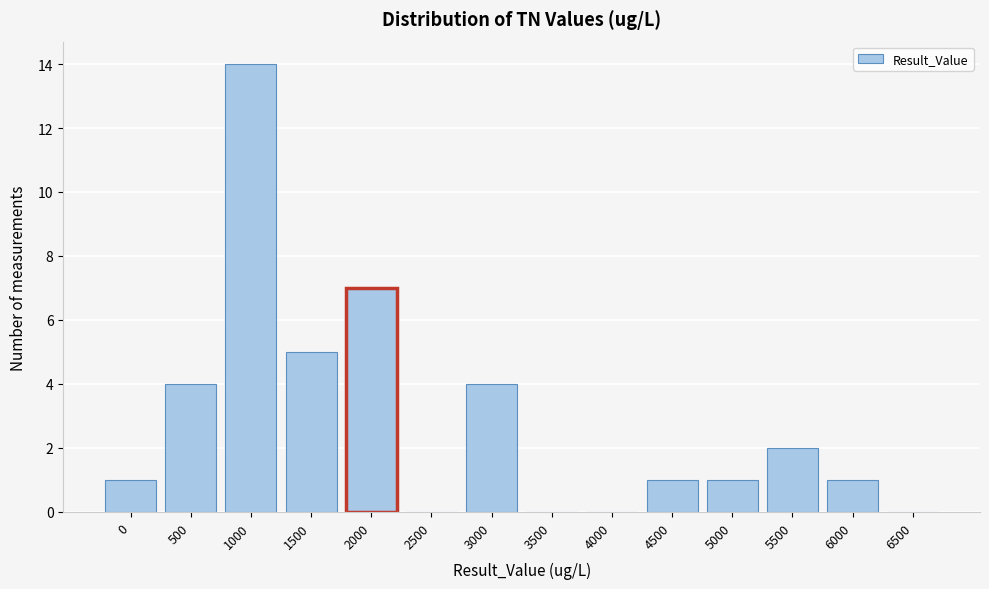

Reading right to left, list all the values displayed in this chart.

6500=0	6000=1	5500=2	5000=1	4500=1	4000=0	3500=0	3000=4	2500=0	2000=7	1500=5	1000=14	500=4	0=1